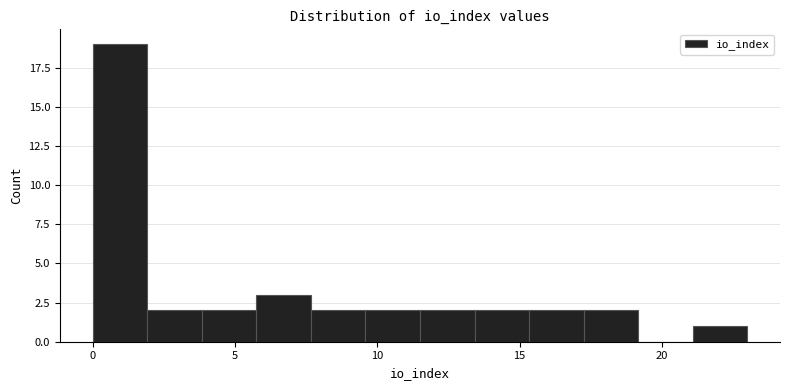

Around what value on the x-axis is the tallest bar? Give the approximate position of its centre, as read against the axis.

1.0